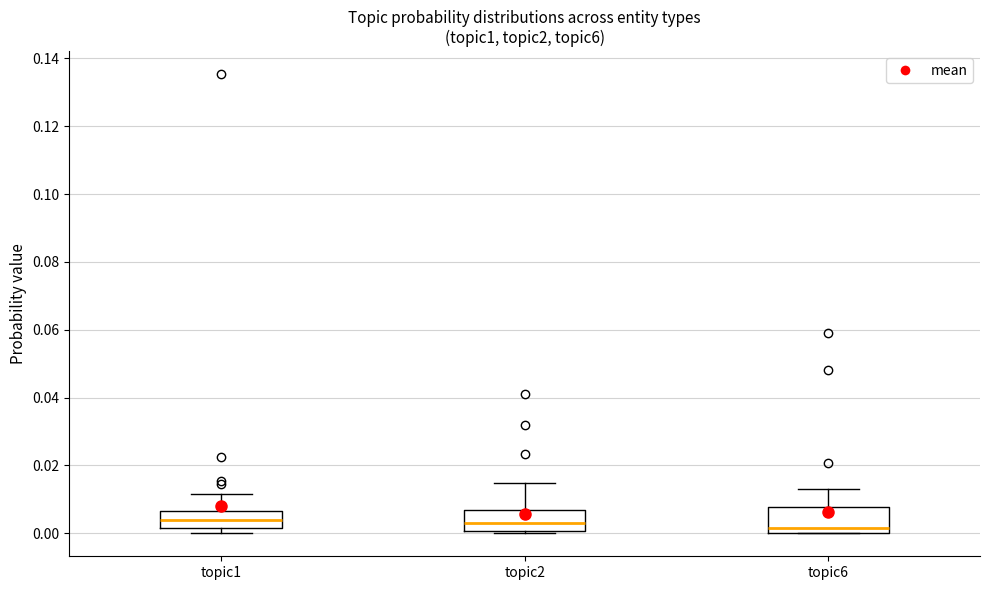

Where does the upper whisker of the box for topic2 end on the y-axis? The values are not printed on the chart, so give them approximately, as read against the axis.

0.014